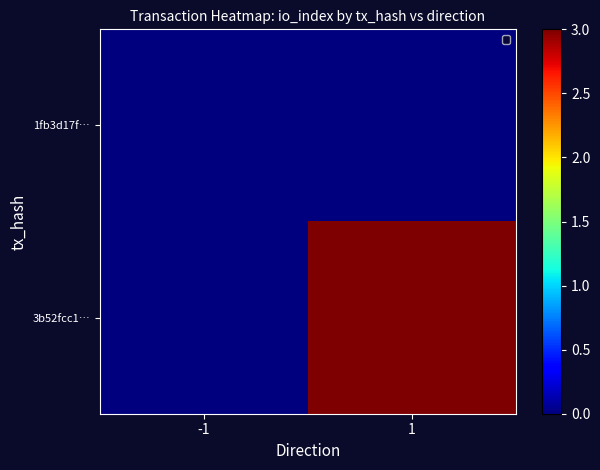

Reading left to right, what are all the values shown in this chart?

1fb3d17f…: -1=0	1=0
3b52fcc1…: -1=0	1=3